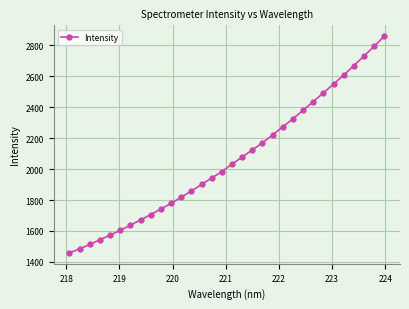

How many categories are shown in the chart?

32